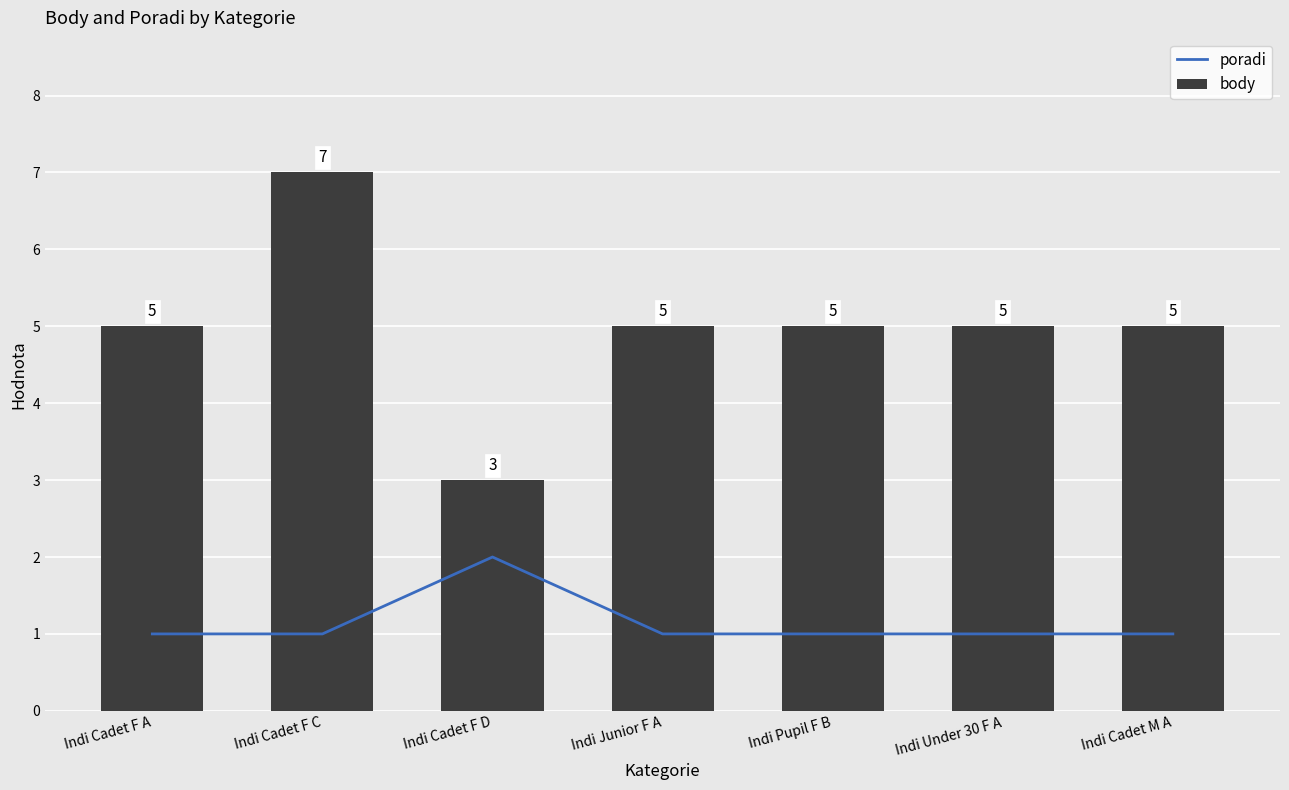

What are all the series names shown in the legend?

poradi, body